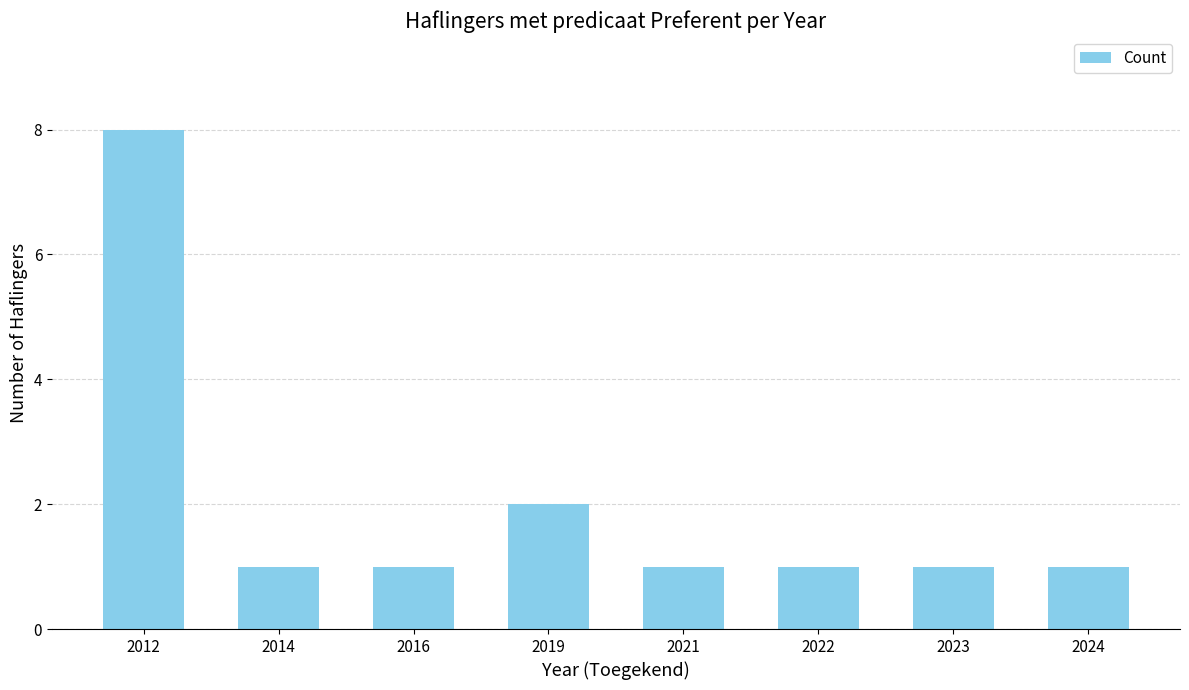

At which category does the chart reach its peak across all series?

2012